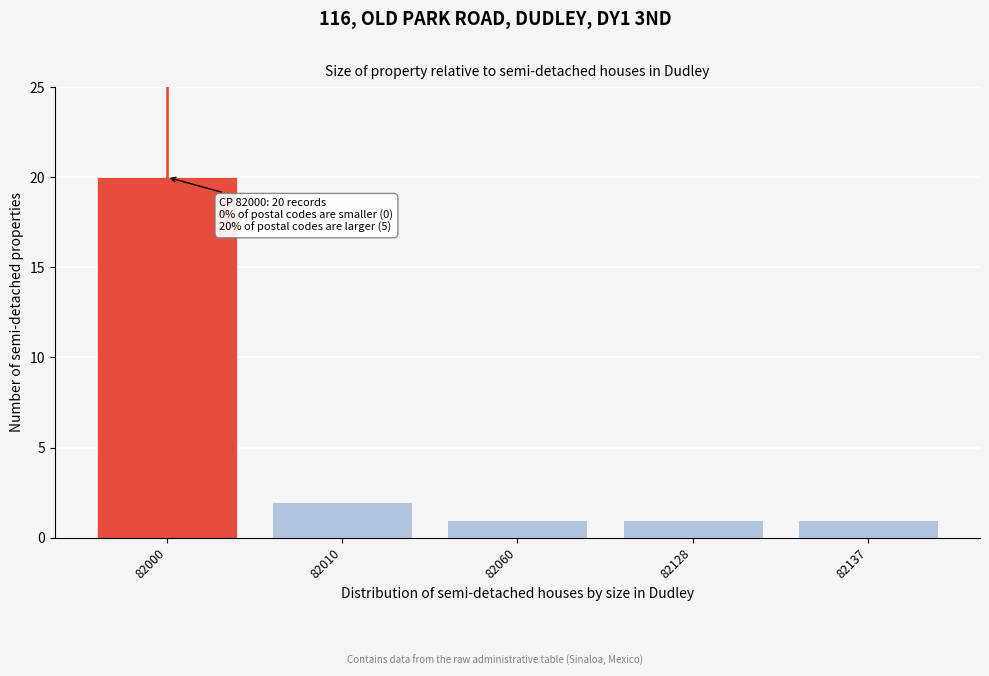

Reading right to left, what are all the values shown in this chart?

1	1	1	2	20